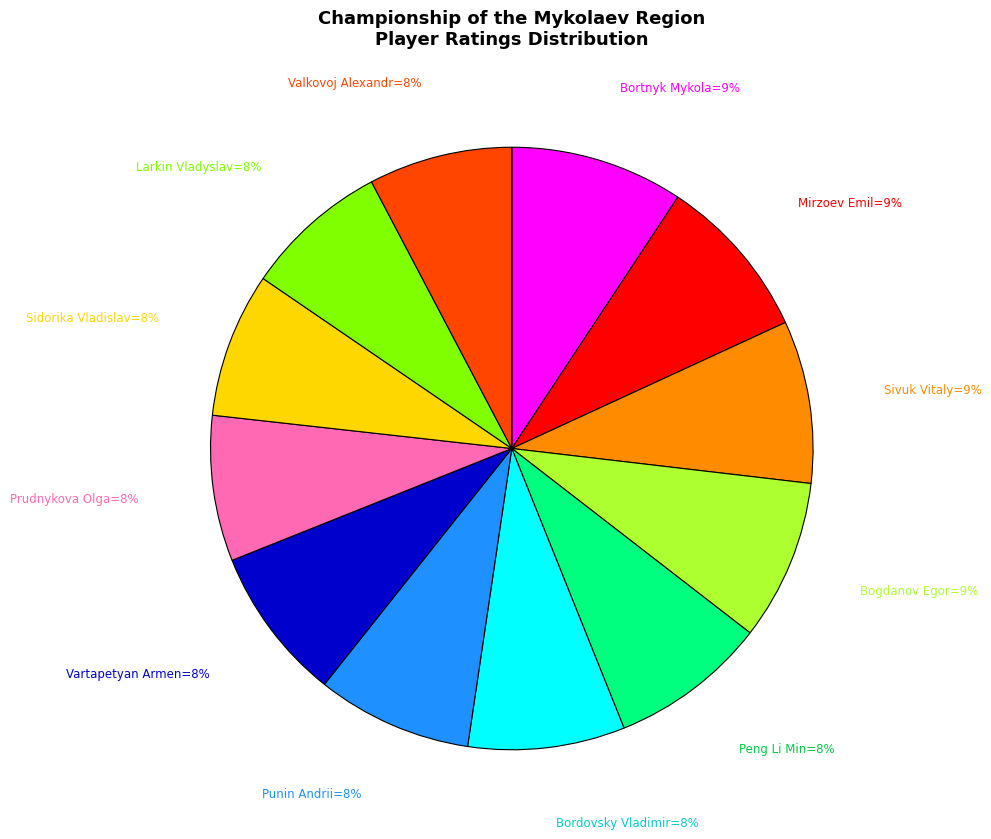

To the nearest percent, what is the average slice percentage?

8%